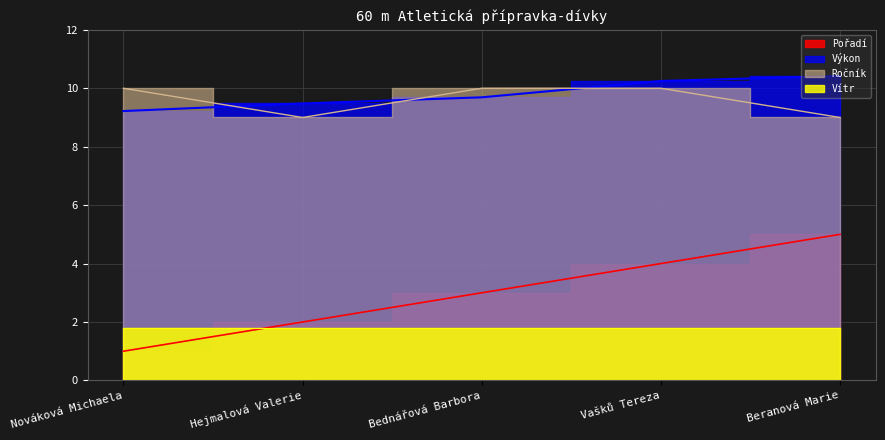

How many lines are shown in the chart?

3